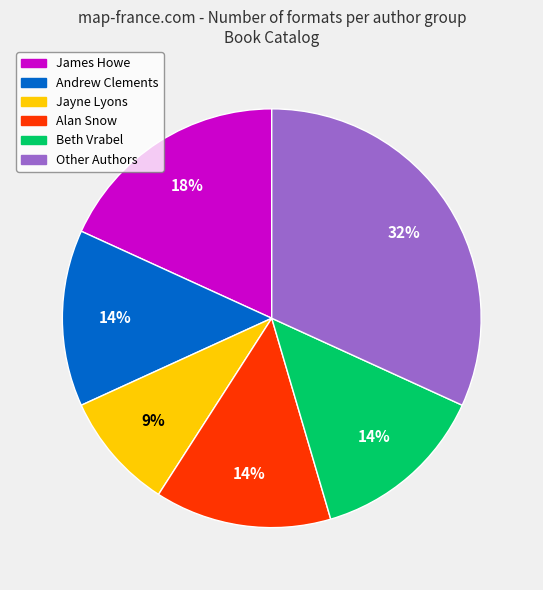

Is there a majority slice in this chart?

No